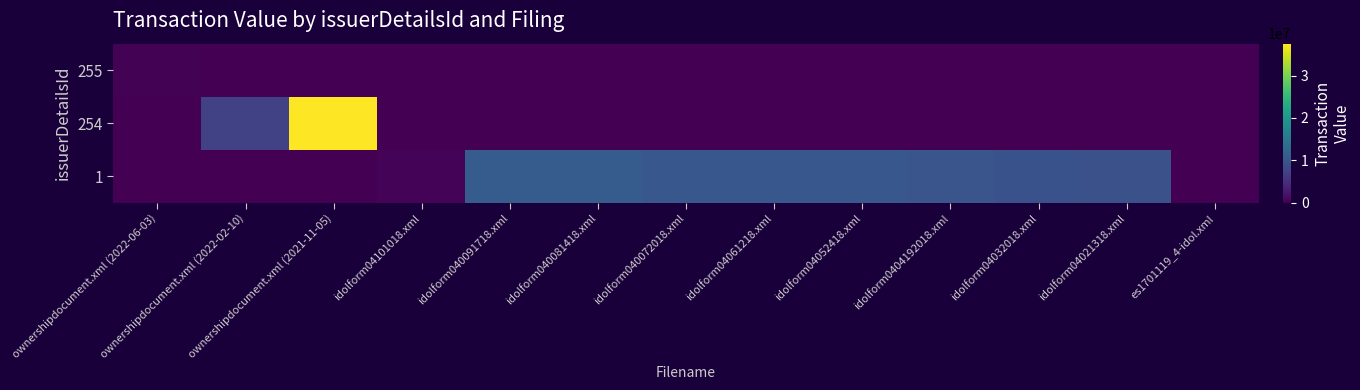

At idolform04061218.xml, list the series in order from largest to smallest.

1, 255, 254